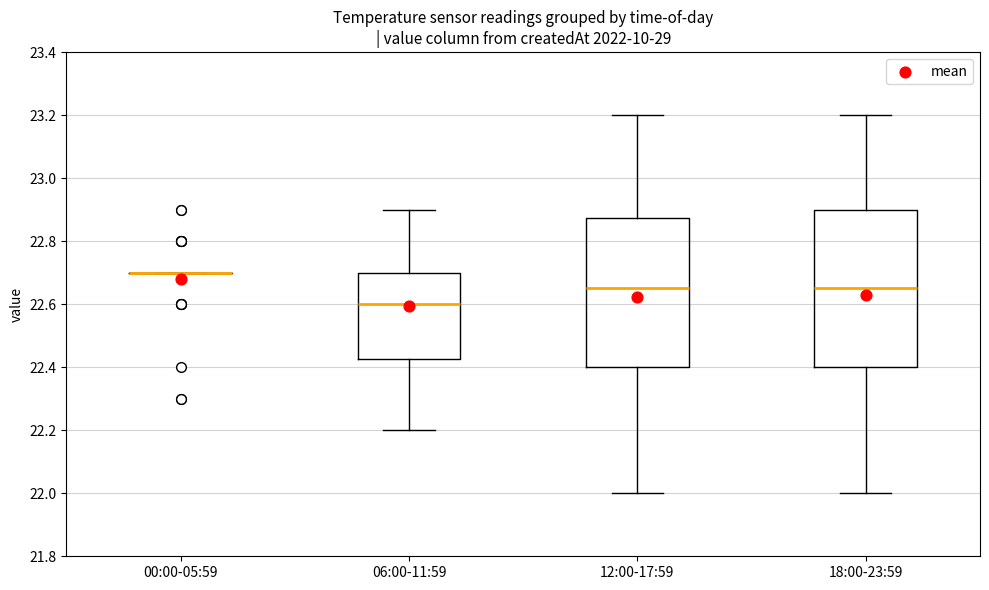

Reading left to right, read every box against the y-axis: the position of its median line, the range the box covers, and the ends of its whiskers. The values are not printed on the chart, so give them approximately, as read against the axis.

00:00-05:59: box collapsed to a line at 22.70, whiskers 22.70 to 22.70
06:00-11:59: median 22.60, box 22.42 to 22.70, whiskers 22.20 to 22.90
12:00-17:59: median 22.66, box 22.40 to 22.88, whiskers 22.00 to 23.20
18:00-23:59: median 22.66, box 22.40 to 22.90, whiskers 22.00 to 23.20